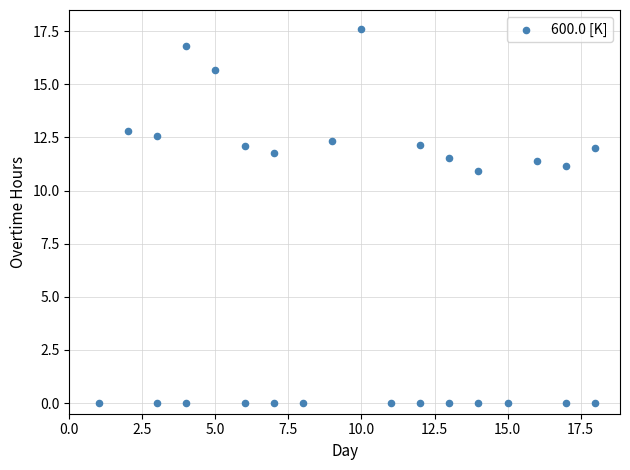

What is the range of X values (max minus min)?

17.0